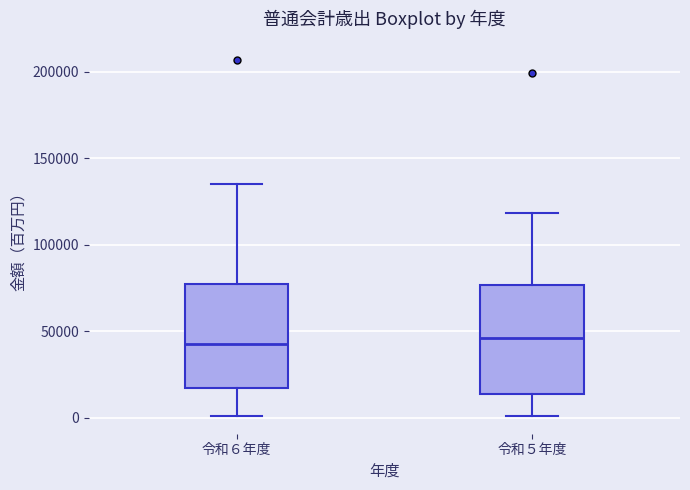

Where is the upper edge of the box for 令和６年度 on the y-axis? The values are not printed on the chart, so give them approximately, as read against the axis.

75000